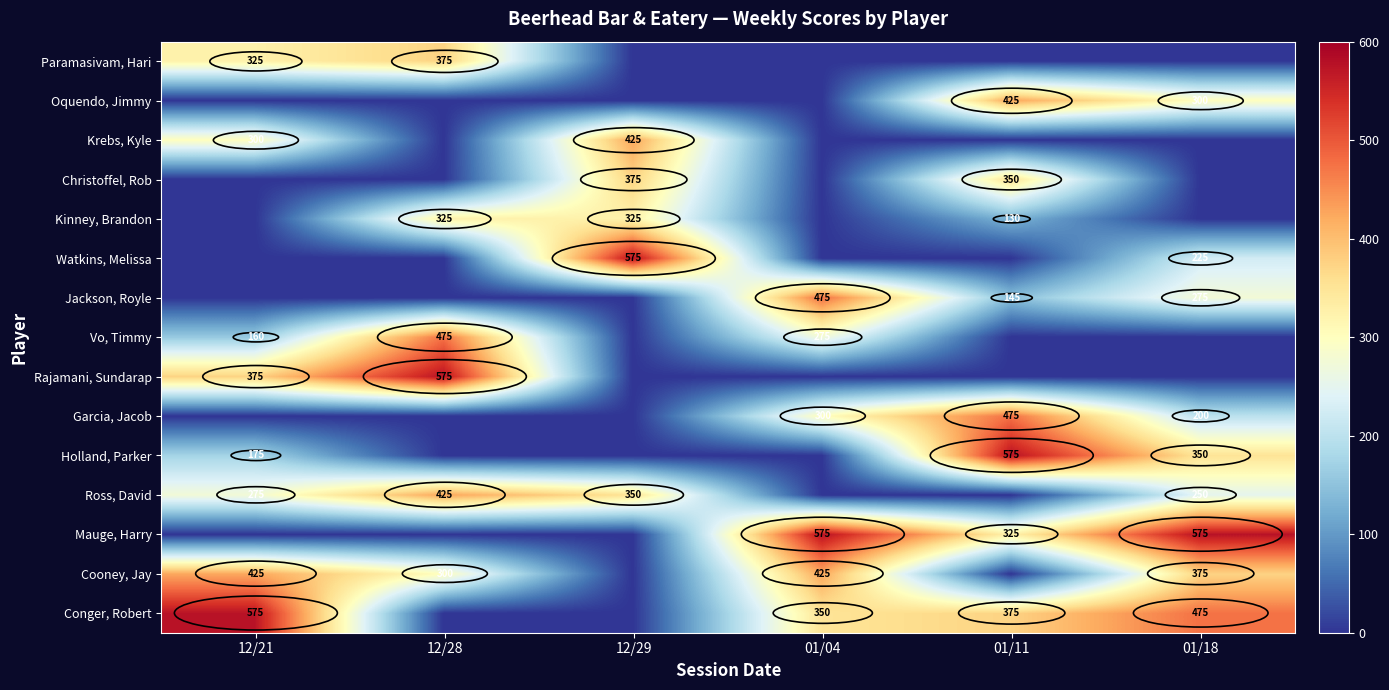

Is it true that Jackson, Royle equals 758 at 01/04?

False